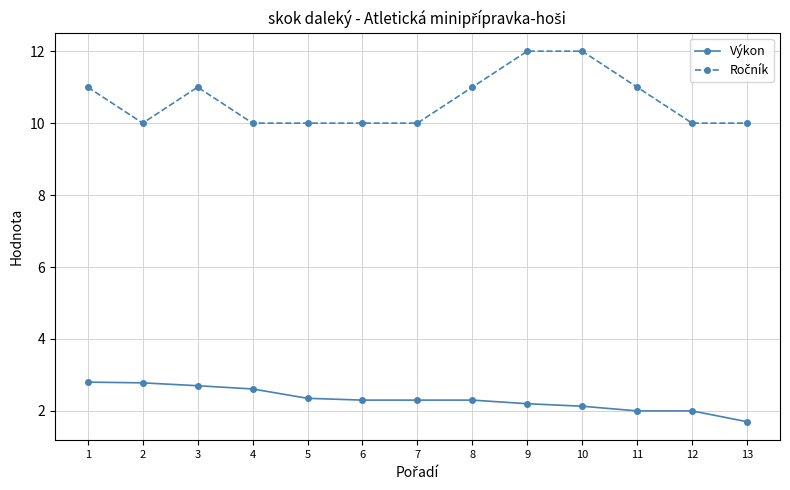

At how many categories does at least one series exceed 7?

13